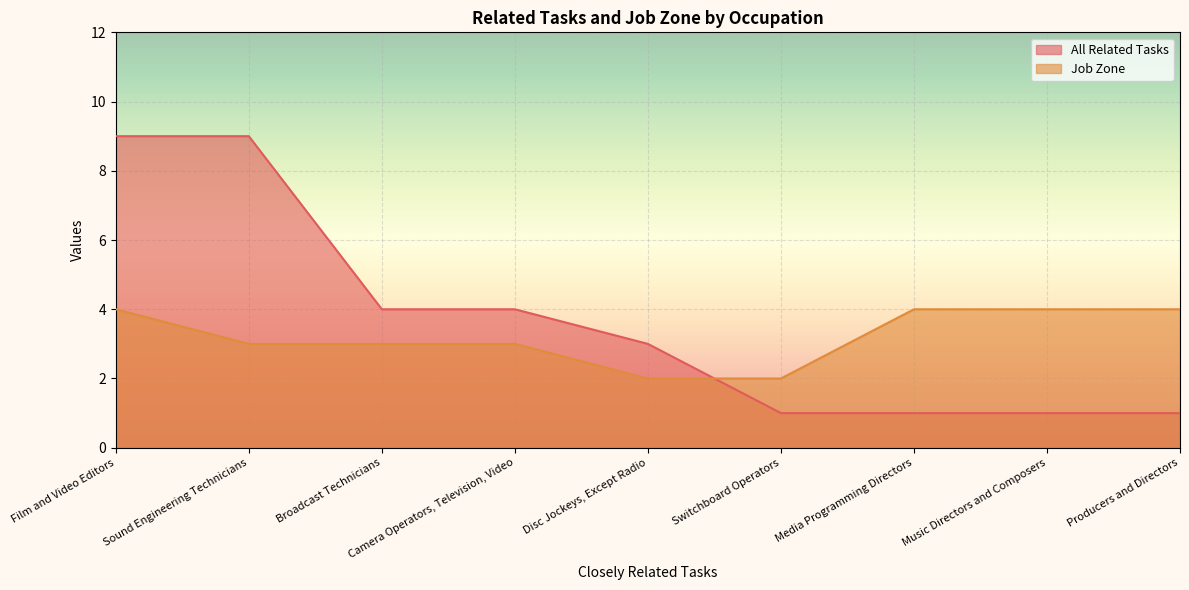

Reading left to right, extract all data points from this chart.

All Related Tasks: Film and Video Editors=9	Sound Engineering Technicians=9	Broadcast Technicians=4	Camera Operators, Television, Video=4	Disc Jockeys, Except Radio=3	Switchboard Operators=1	Media Programming Directors=1	Music Directors and Composers=1	Producers and Directors=1
Job Zone: Film and Video Editors=4	Sound Engineering Technicians=3	Broadcast Technicians=3	Camera Operators, Television, Video=3	Disc Jockeys, Except Radio=2	Switchboard Operators=2	Media Programming Directors=4	Music Directors and Composers=4	Producers and Directors=4